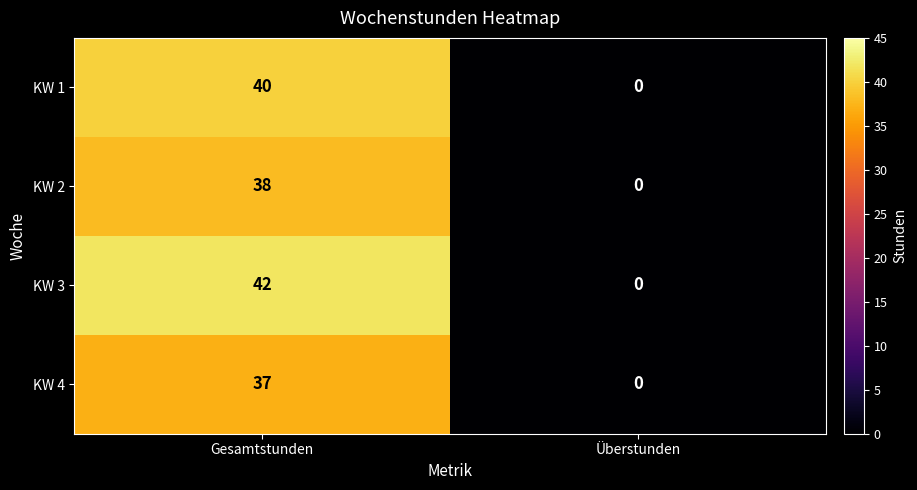

Rank the series by their average value, from highest to lowest.

KW 3, KW 1, KW 2, KW 4